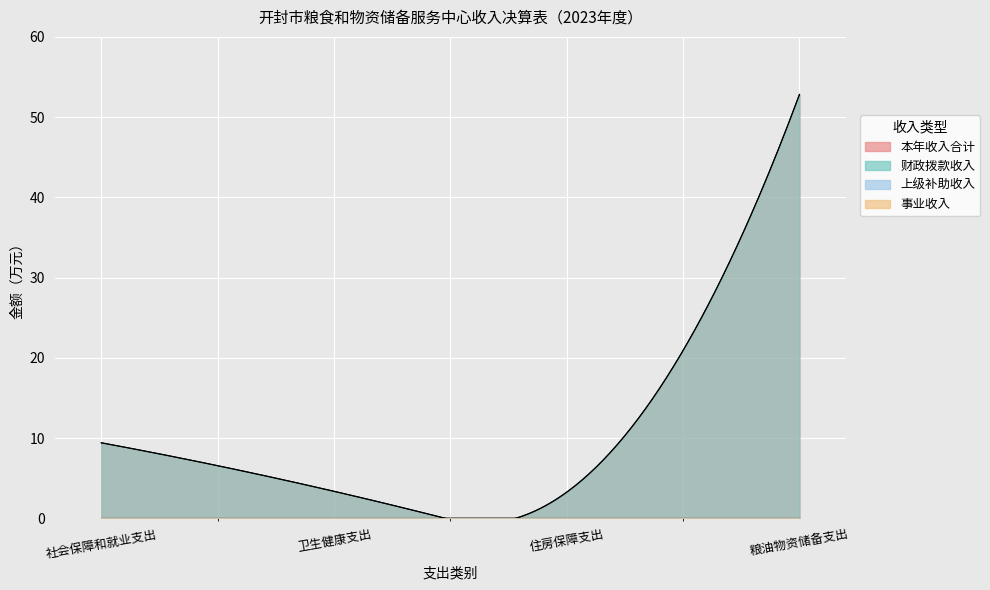

At how many categories does at least one series exceed 16?

1